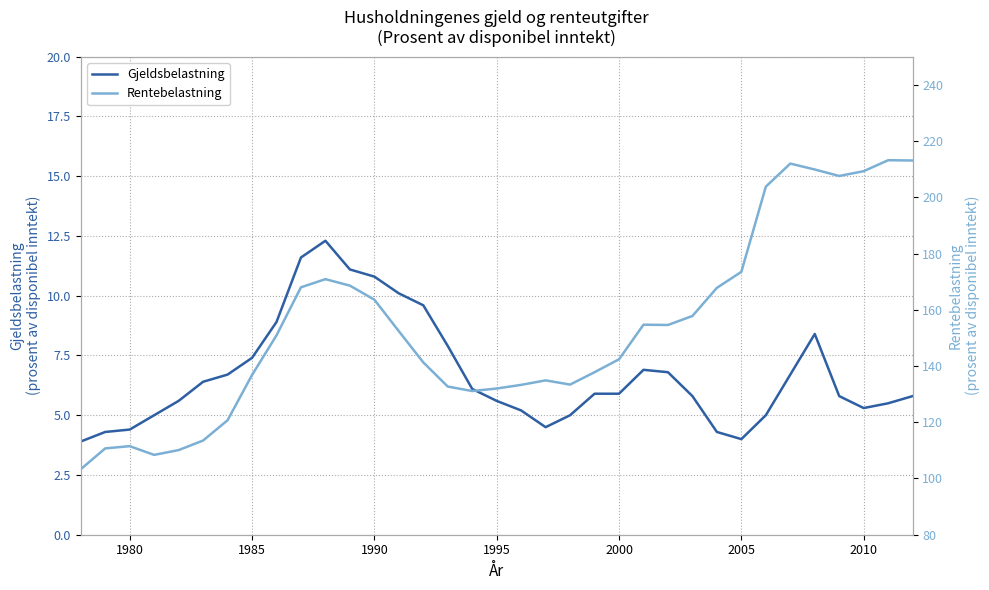

True or false: Rentebelastning and Gjeldsbelastning intersect in this chart.

False